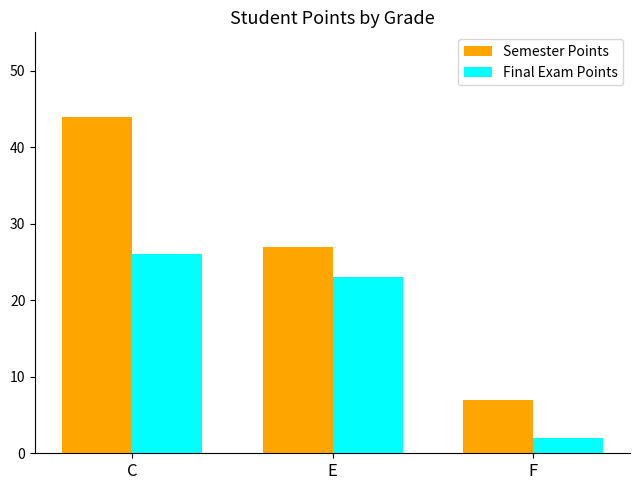

How many distinct data groups are displayed?

2